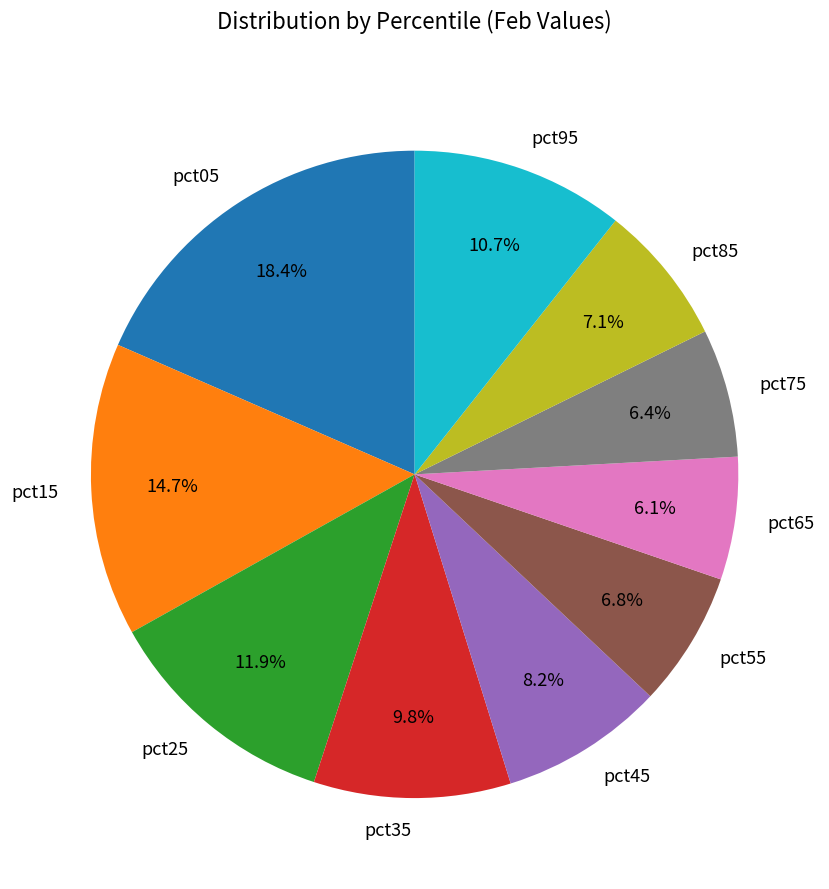

Which has a higher value, pct85 or pct25?

pct25